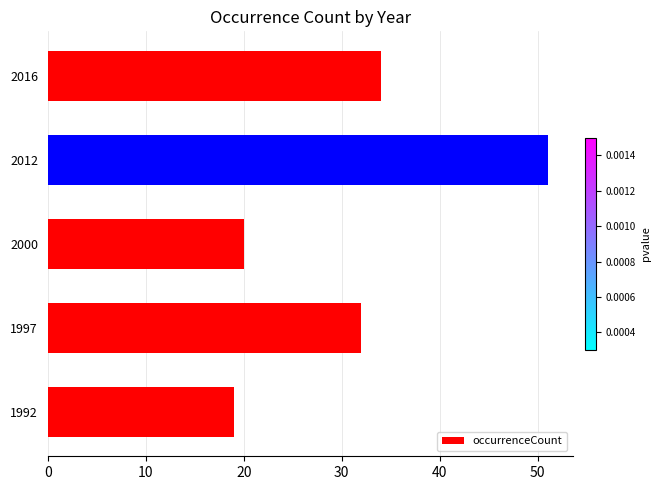

What is the sum of all values?

156